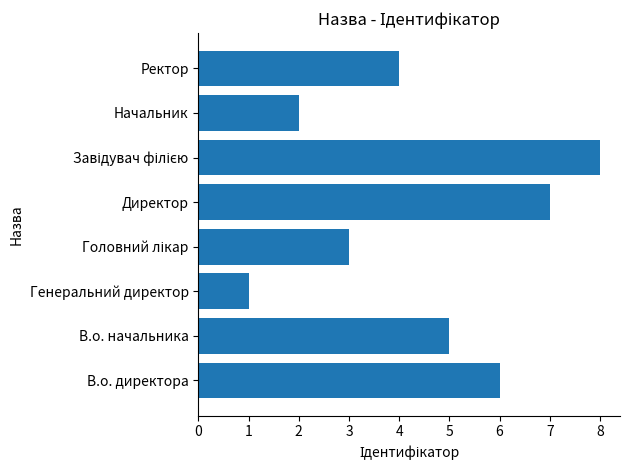

What is the maximum value shown in the chart?

8